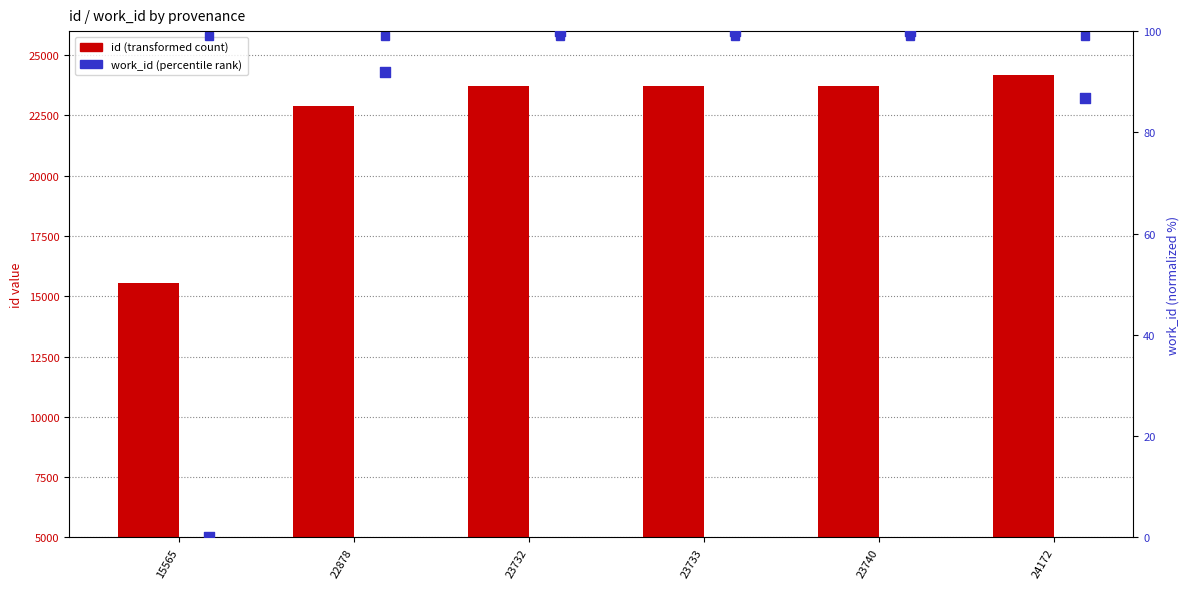

At which category is the sum across all series the highest?

24172